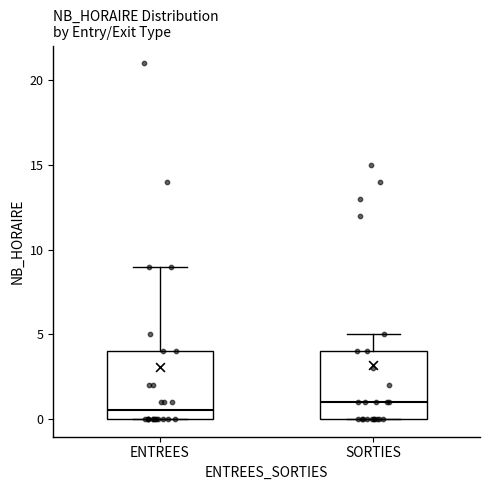

Reading left to right, read every box against the y-axis: the position of its median line, the range the box covers, and the ends of its whiskers. The values are not printed on the chart, so give them approximately, as read against the axis.

ENTREES: median 0.5, box 0.0 to 4.0, whiskers 0.0 to 9.0
SORTIES: median 1.0, box 0.0 to 4.0, whiskers 0.0 to 5.0